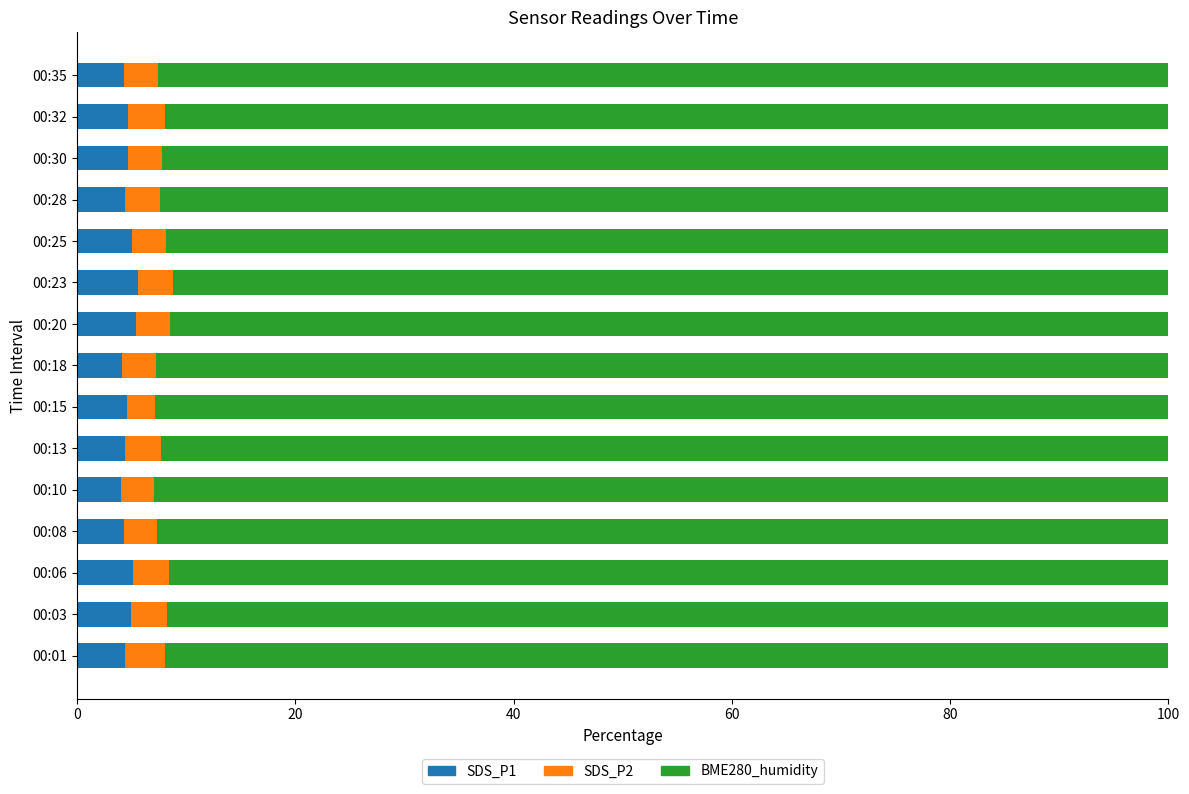

What is the total value across all series at 00:10?

100.0